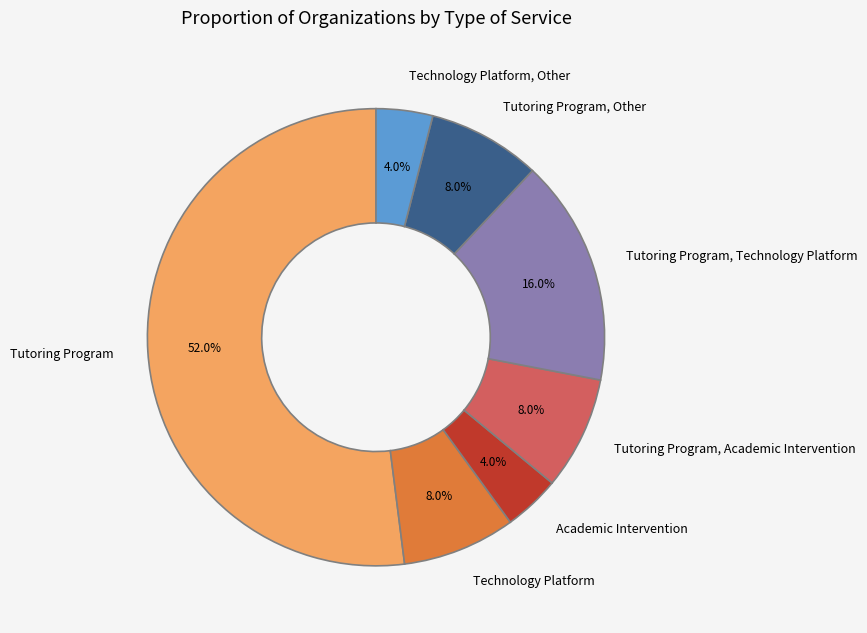

Which has a higher value, Tutoring Program, Technology Platform or Tutoring Program, Other?

Tutoring Program, Technology Platform